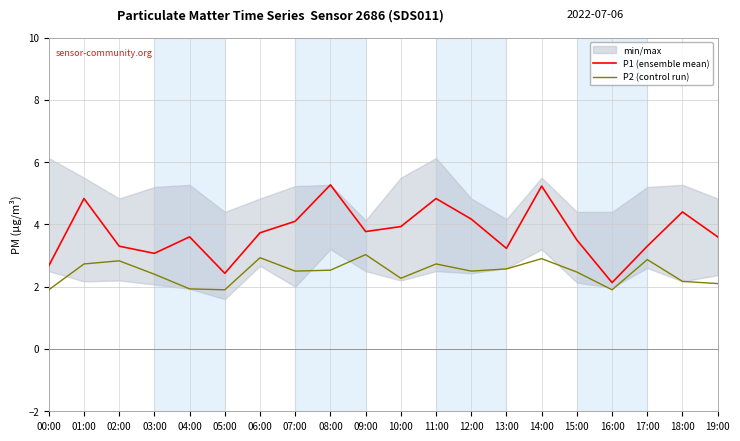

Where is the first local minimum for P1 (ensemble mean)?

03:00